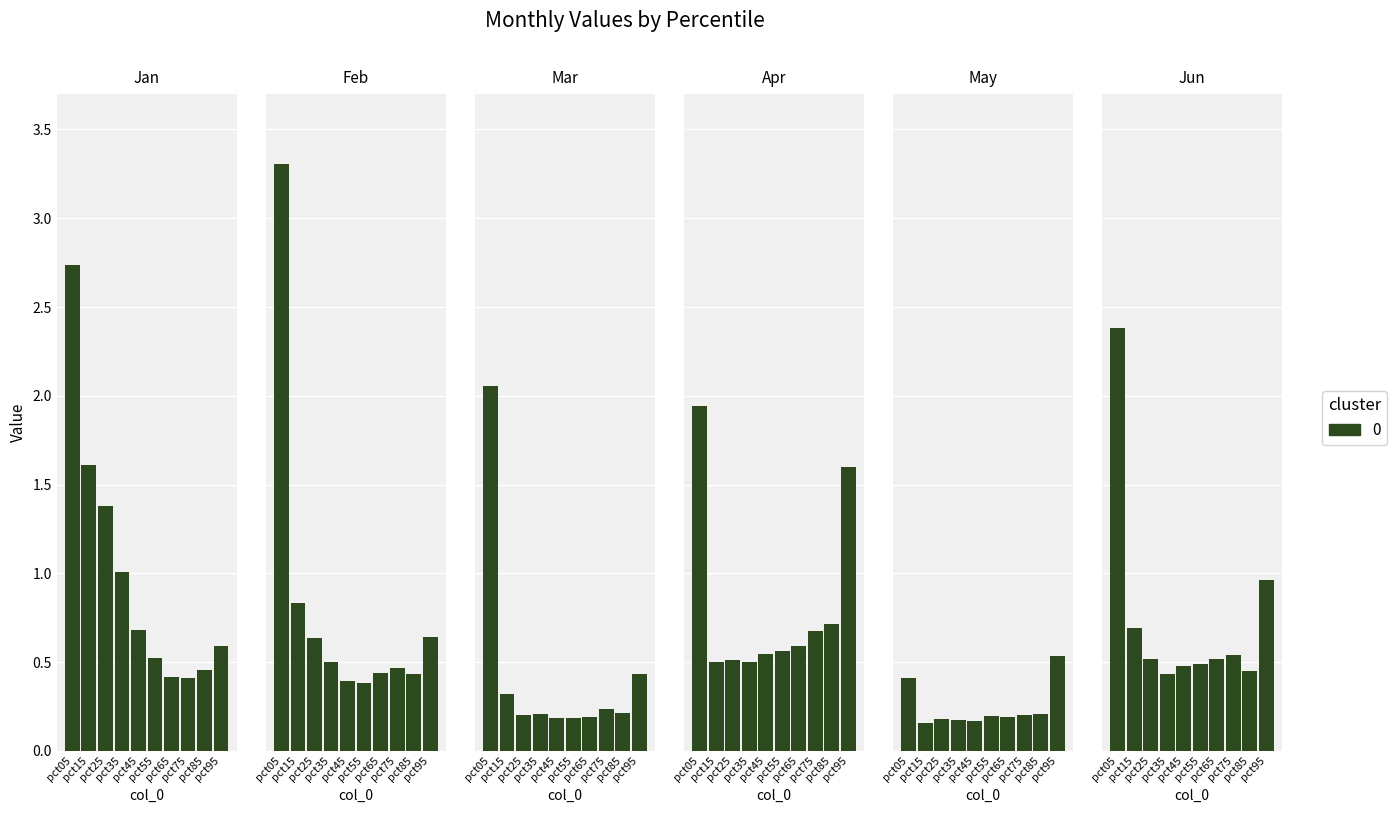

The May series shows 0.2 at pct55. True or false?

True